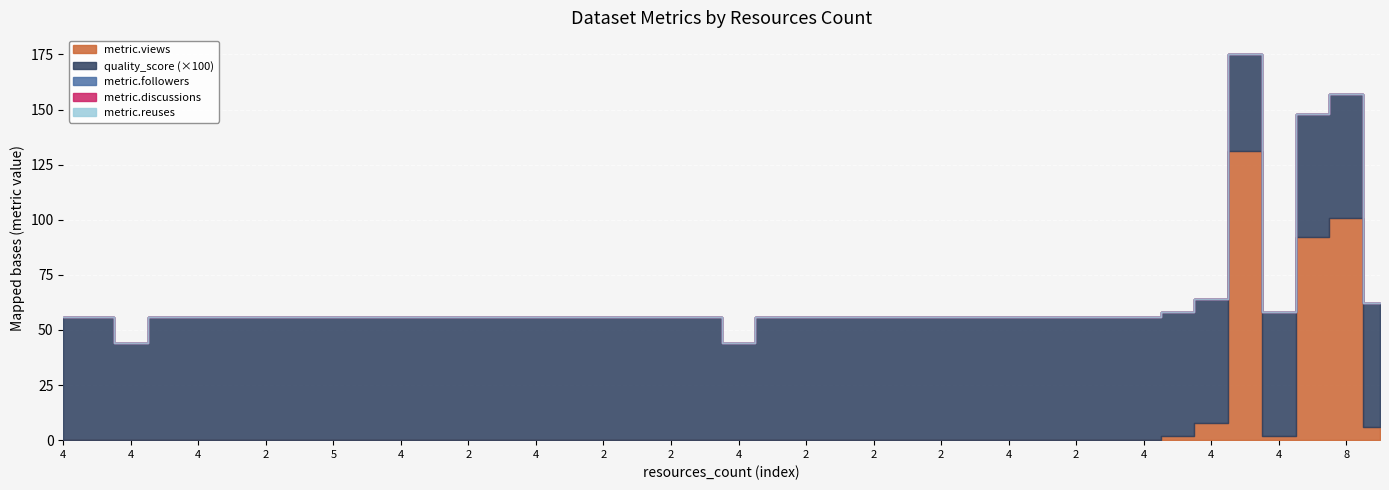

The quality_score series shows 0.8 at 15. True or false?

False